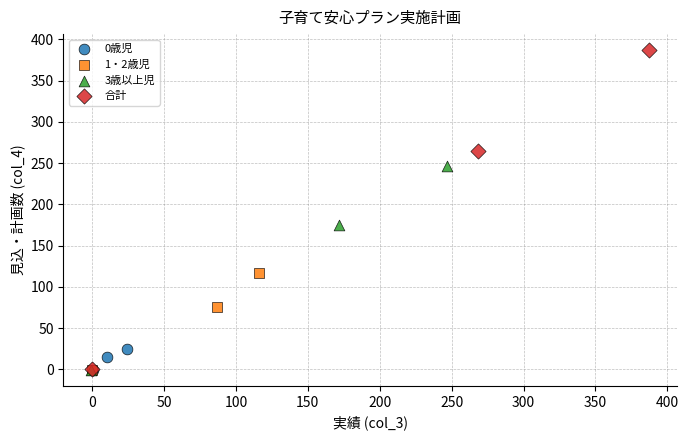

Which series reaches the maximum Y coordinate?

合計